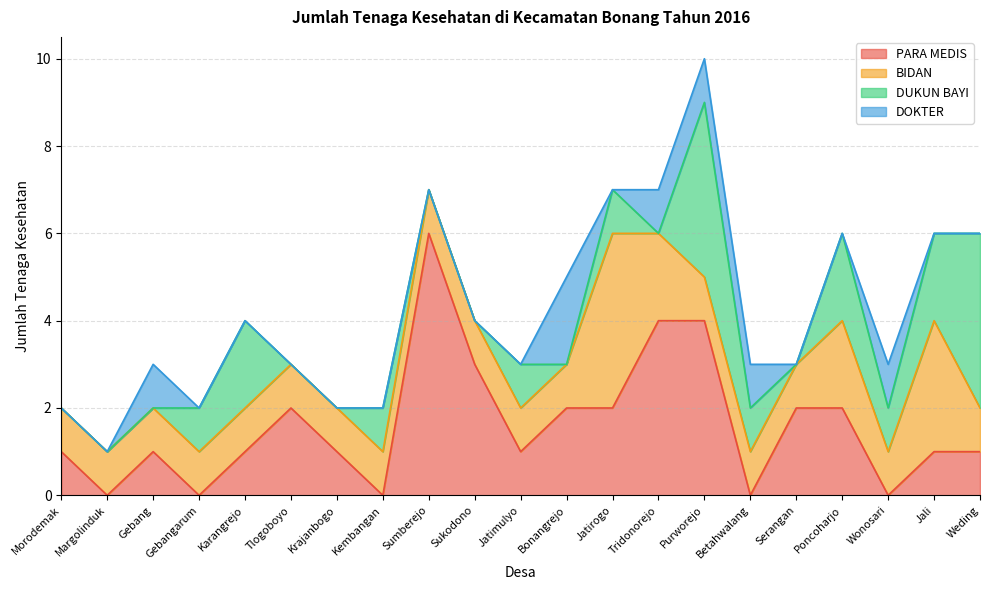

How many PARA MEDIS values are between 1 and 2?

12